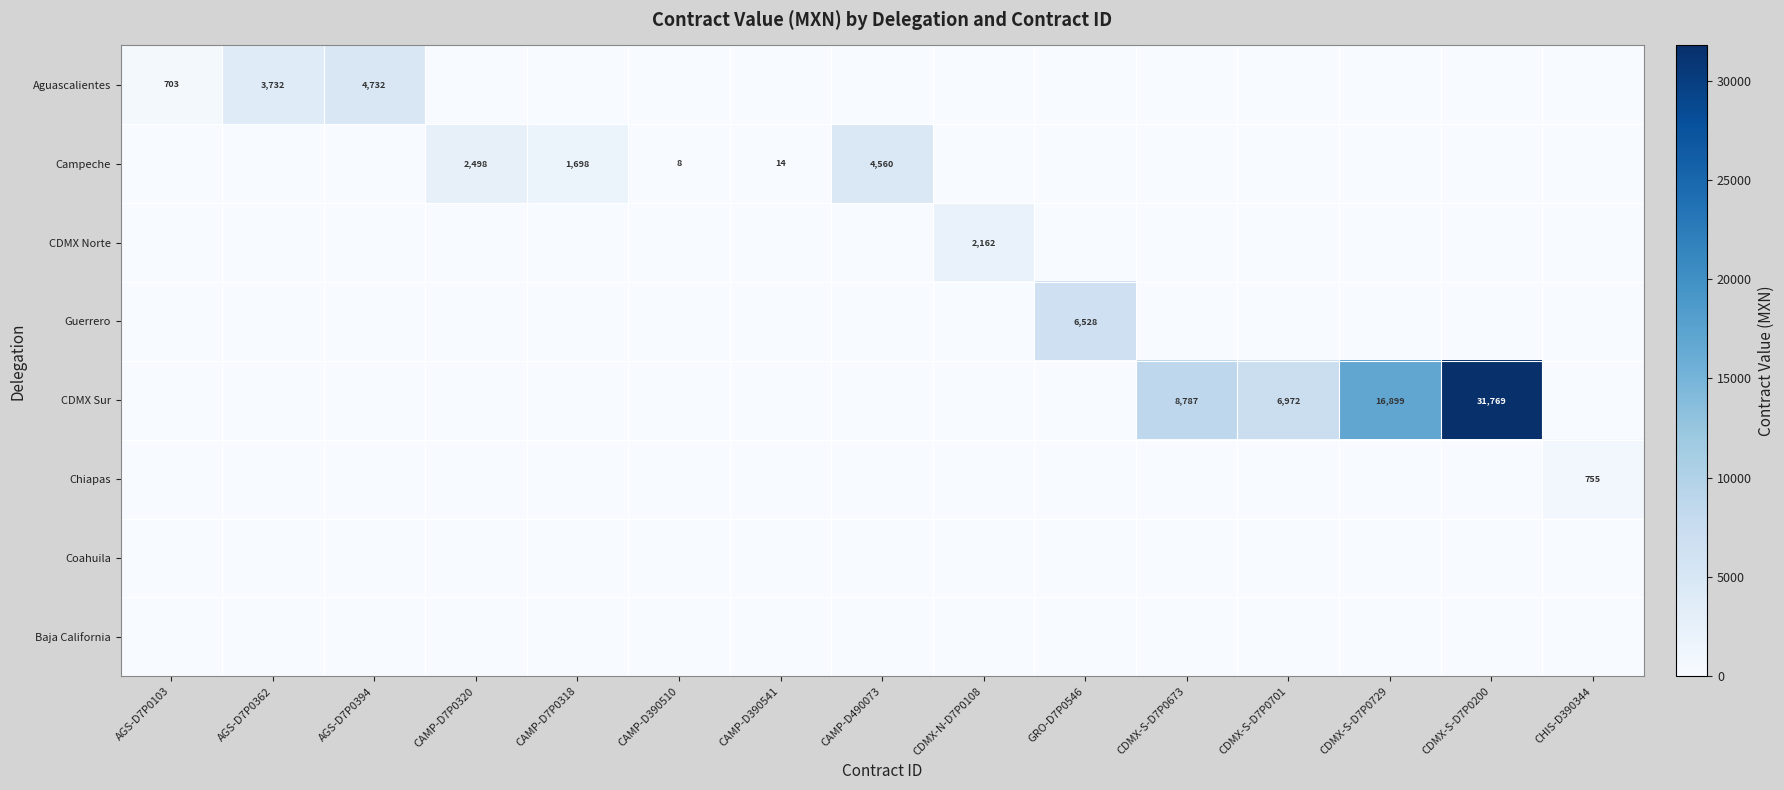

Is the value of CDMX Norte at CDMX-N-D7P0108 greater than the value of CDMX Sur at AGS-D7P0362?

Yes